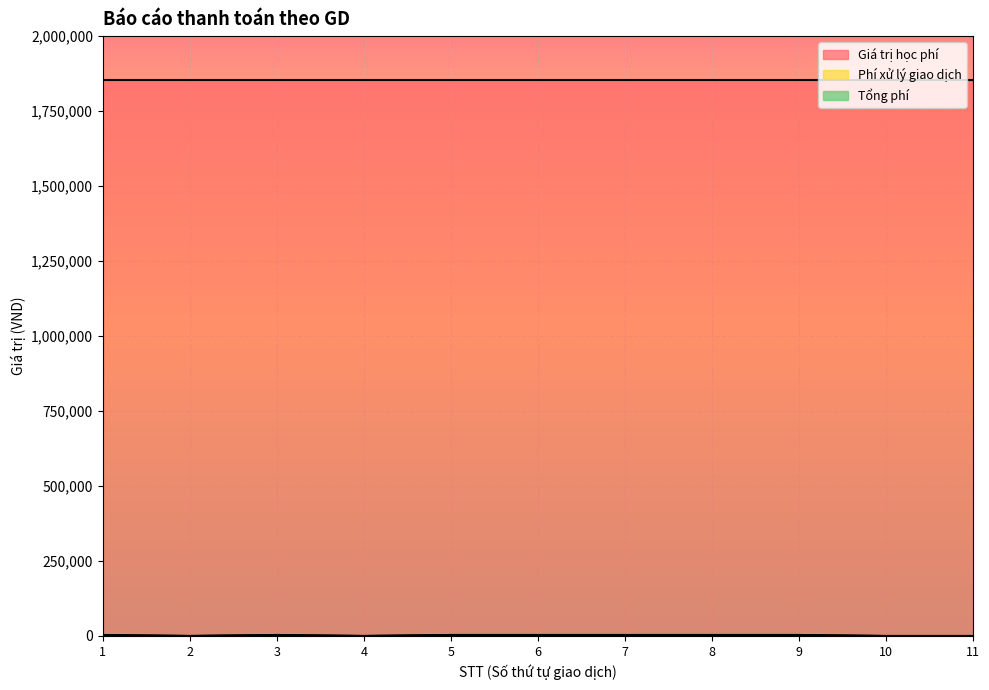

Is it true that Phí xử lý giao dịch equals 0 at 11?

True